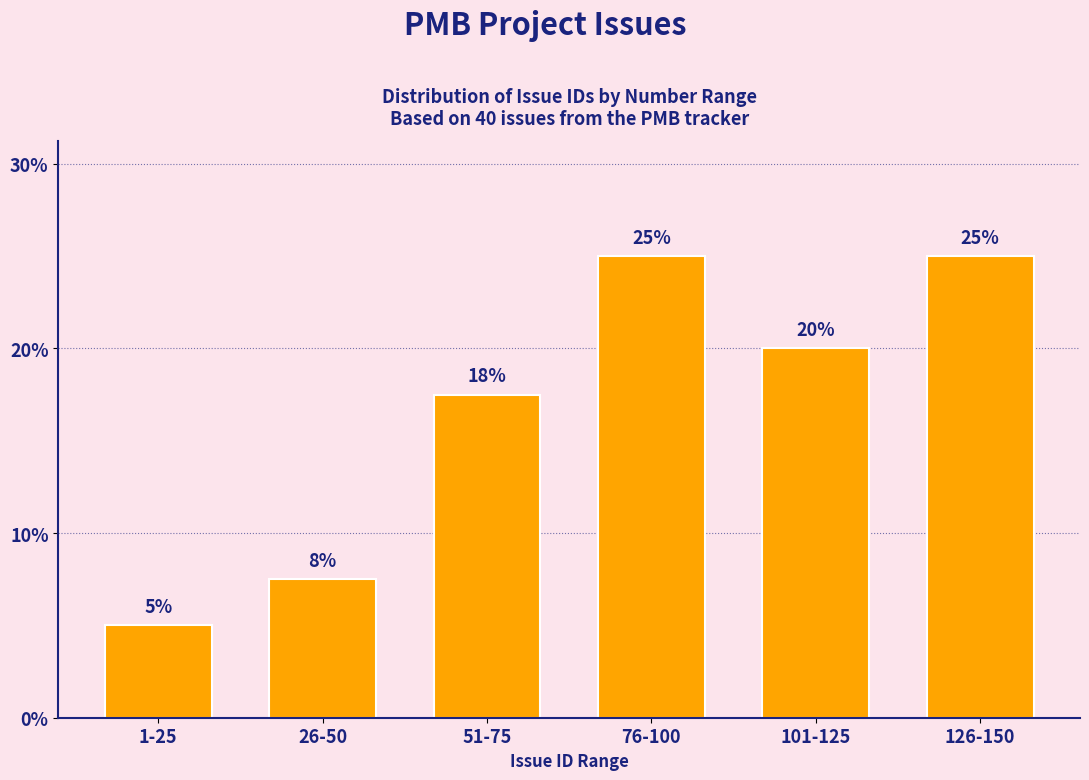

Which label corresponds to the smallest value in the chart?

1-25